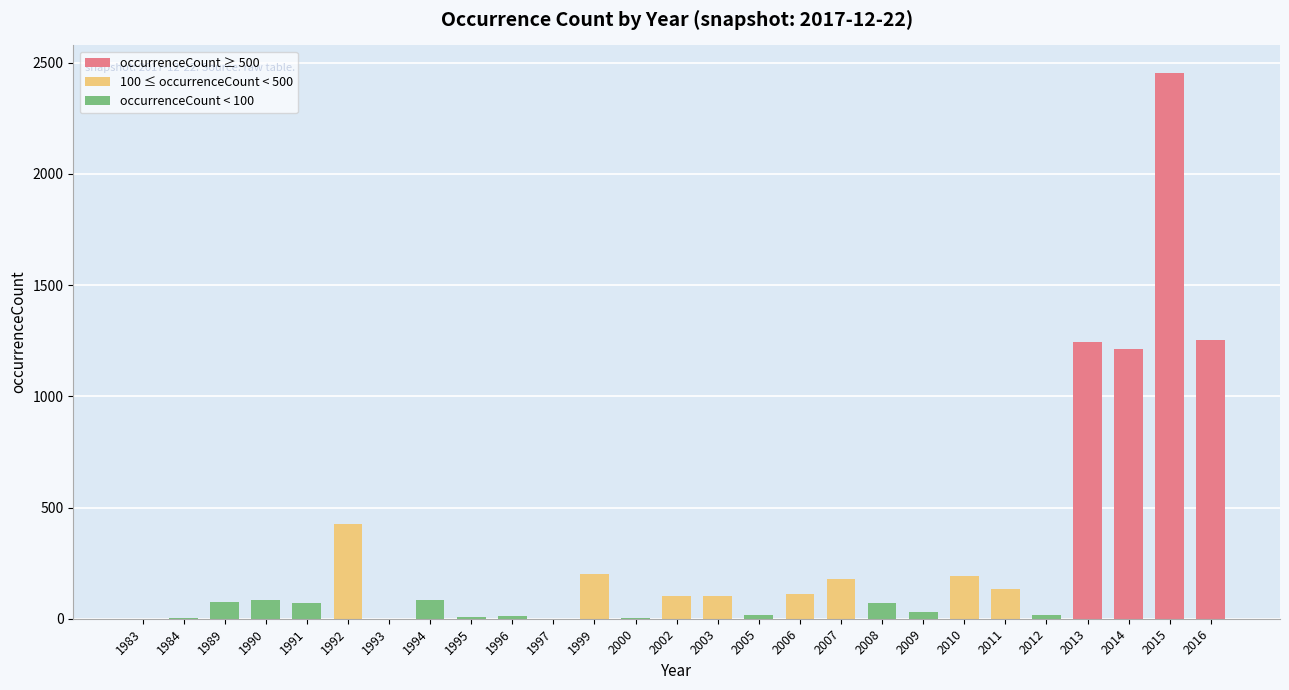

What is the change in value from 2006 to 2015?

+2344